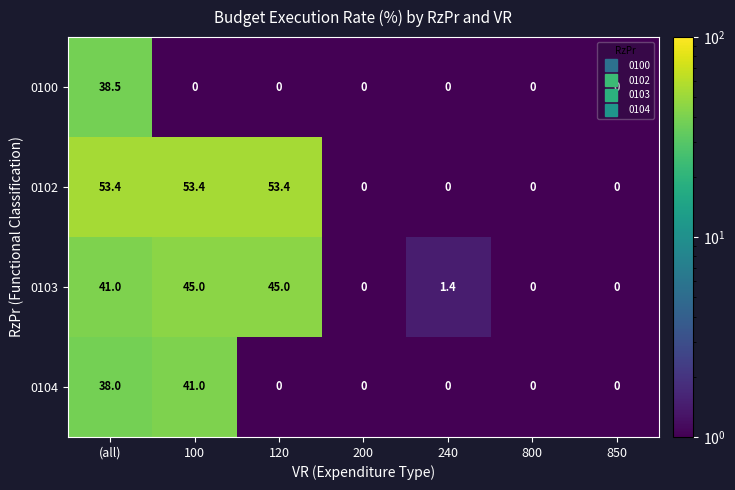

The 0103 series shows 41.0 at (all). True or false?

True